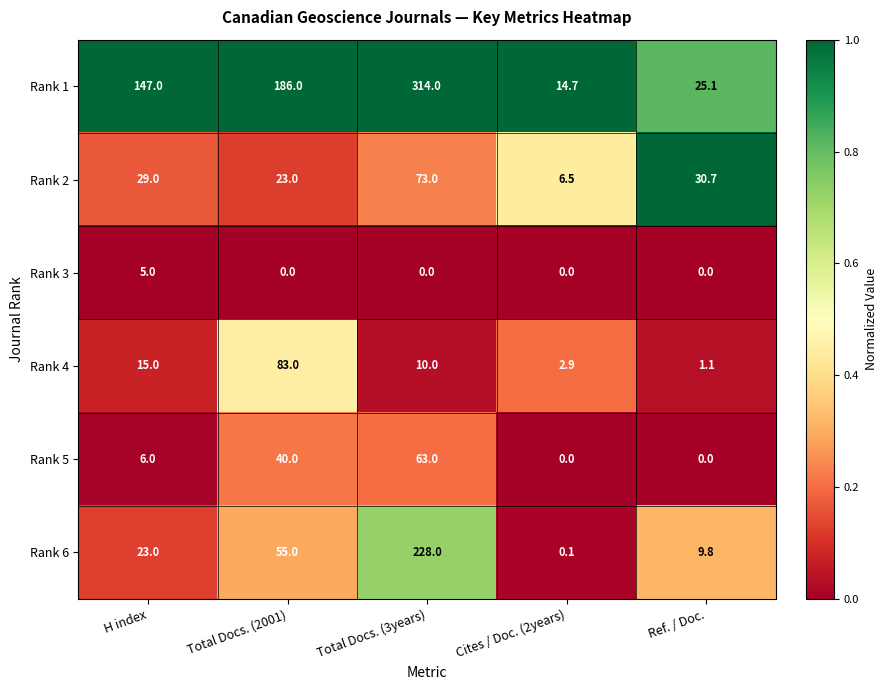

Reading left to right, list all the values displayed in this chart.

Rank 1: H index=147.0	Total Docs. (2001)=186.0	Total Docs. (3years)=314.0	Cites / Doc. (2years)=14.7	Ref. / Doc.=25.1
Rank 2: H index=29.0	Total Docs. (2001)=23.0	Total Docs. (3years)=73.0	Cites / Doc. (2years)=6.5	Ref. / Doc.=30.7
Rank 3: H index=5.0	Total Docs. (2001)=0.0	Total Docs. (3years)=0.0	Cites / Doc. (2years)=0.0	Ref. / Doc.=0.0
Rank 4: H index=15.0	Total Docs. (2001)=83.0	Total Docs. (3years)=10.0	Cites / Doc. (2years)=2.9	Ref. / Doc.=1.1
Rank 5: H index=6.0	Total Docs. (2001)=40.0	Total Docs. (3years)=63.0	Cites / Doc. (2years)=0.0	Ref. / Doc.=0.0
Rank 6: H index=23.0	Total Docs. (2001)=55.0	Total Docs. (3years)=228.0	Cites / Doc. (2years)=0.1	Ref. / Doc.=9.8